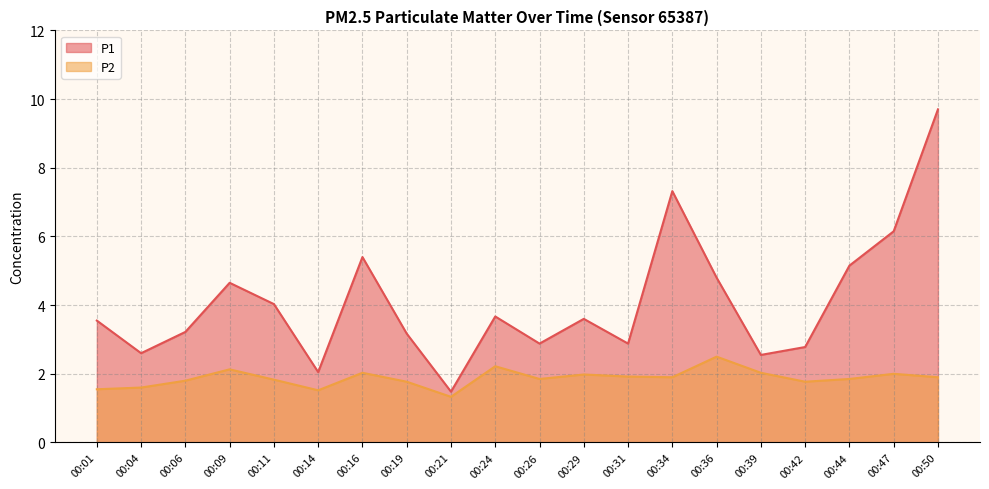

What is the value of the P1 point at the 7th from the left?

5.4